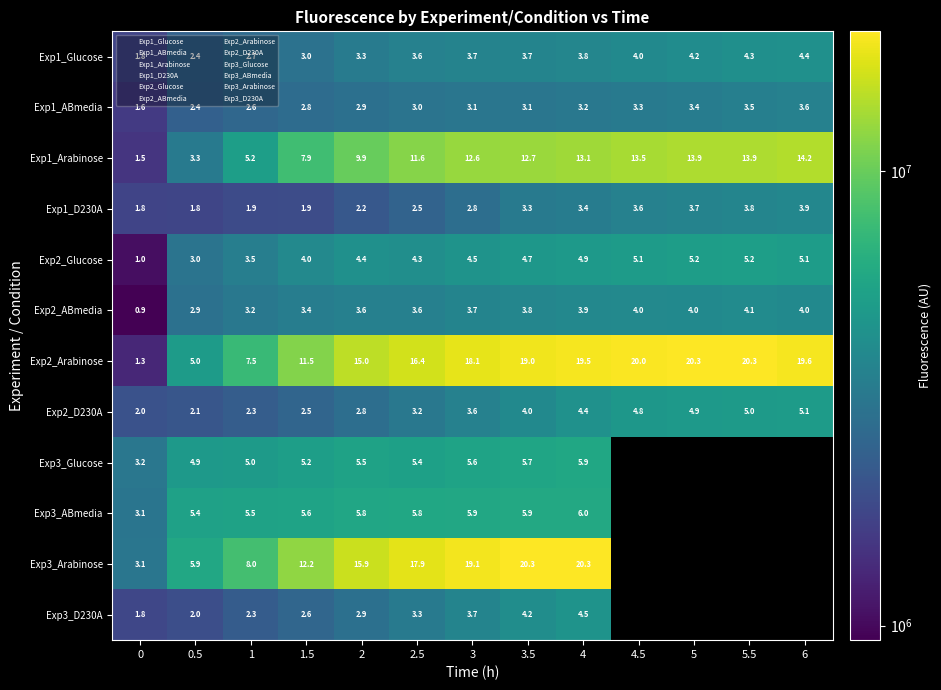

How many values in the Exp2_ABmedia series are below 3729120?

6